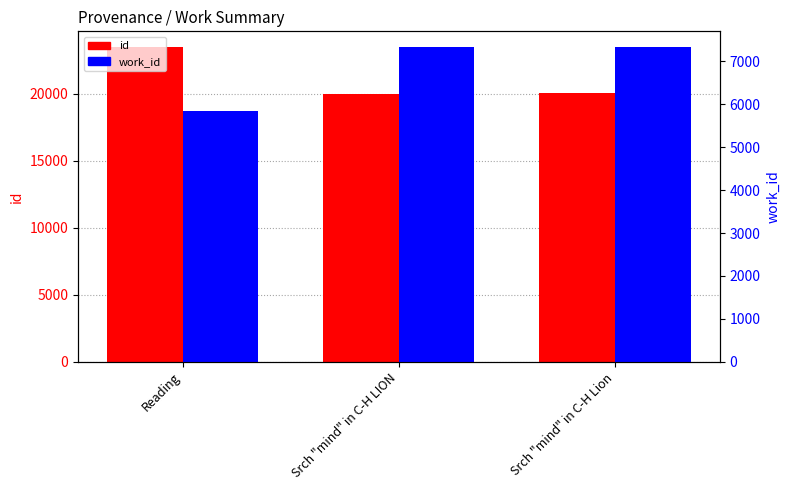

What is the sum of the work_id values at Srch "mind" in C-H LION and Reading?

13176